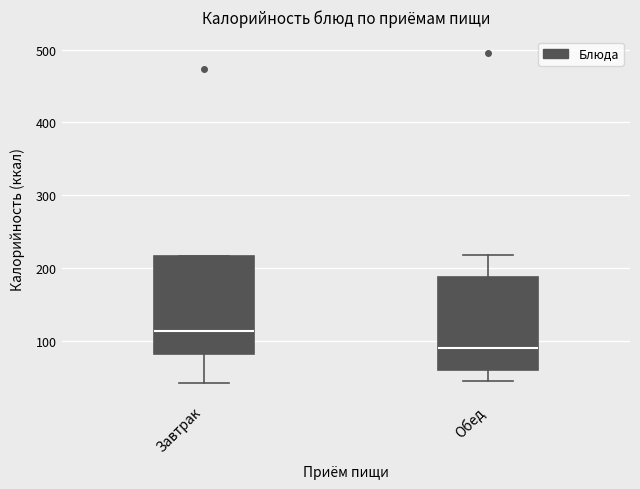

Reading left to right, read every box against the y-axis: the position of its median line, the range the box covers, and the ends of its whiskers. The values are not printed on the chart, so give them approximately, as read against the axis.

Завтрак: median 110, box 80 to 220, whiskers 40 to 220
Обед: median 90, box 60 to 190, whiskers 40 to 220